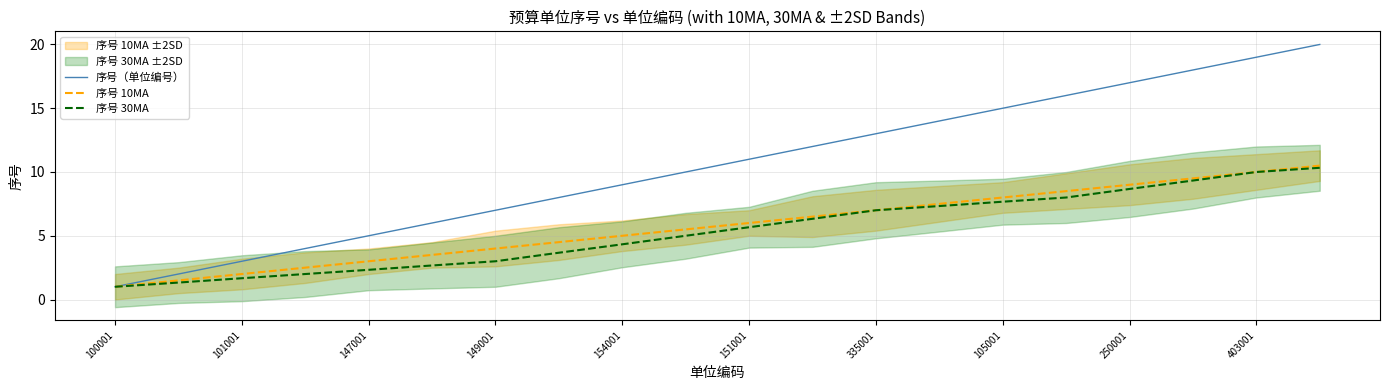

What is the highest value of the 序号 30MA series?

10.3